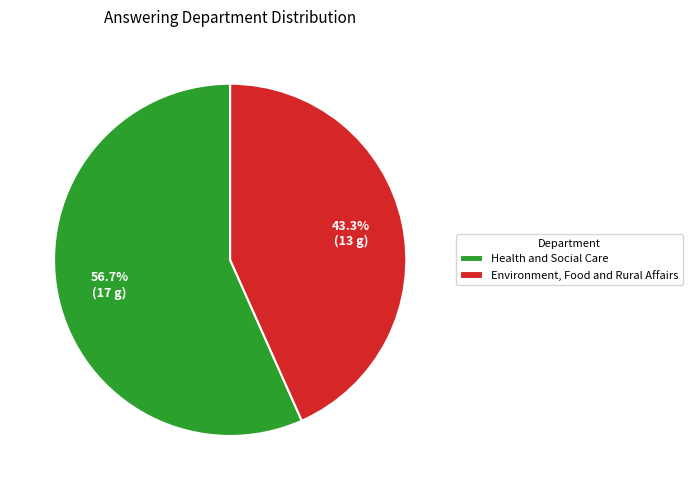

What is the ratio of the value at Environment, Food and Rural Affairs to the value at Health and Social Care?

0.8